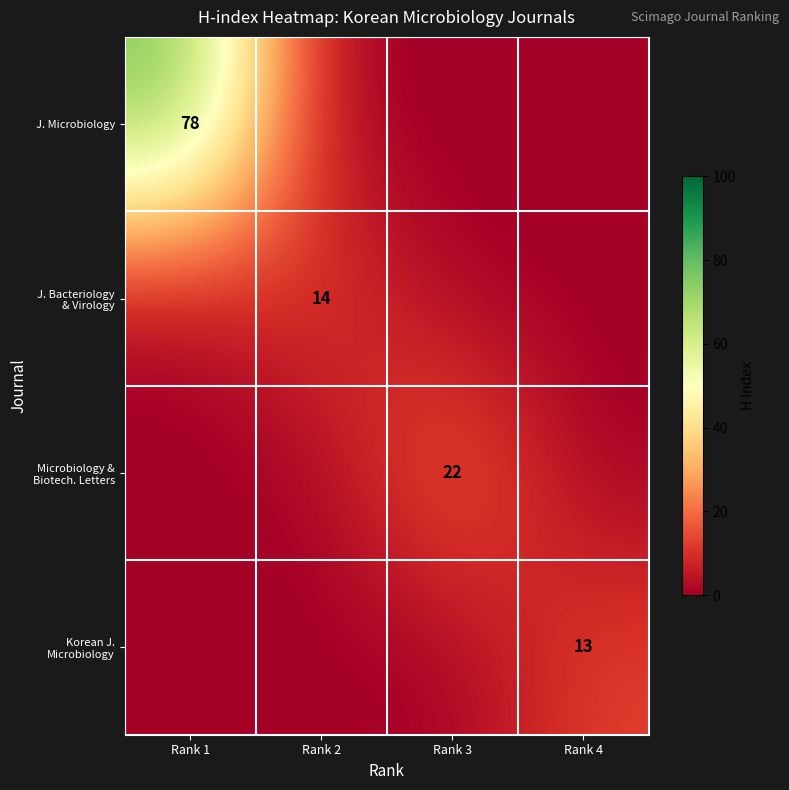

True or false: J. Bacteriology & Virology has a value of -5 at Rank 4.

False